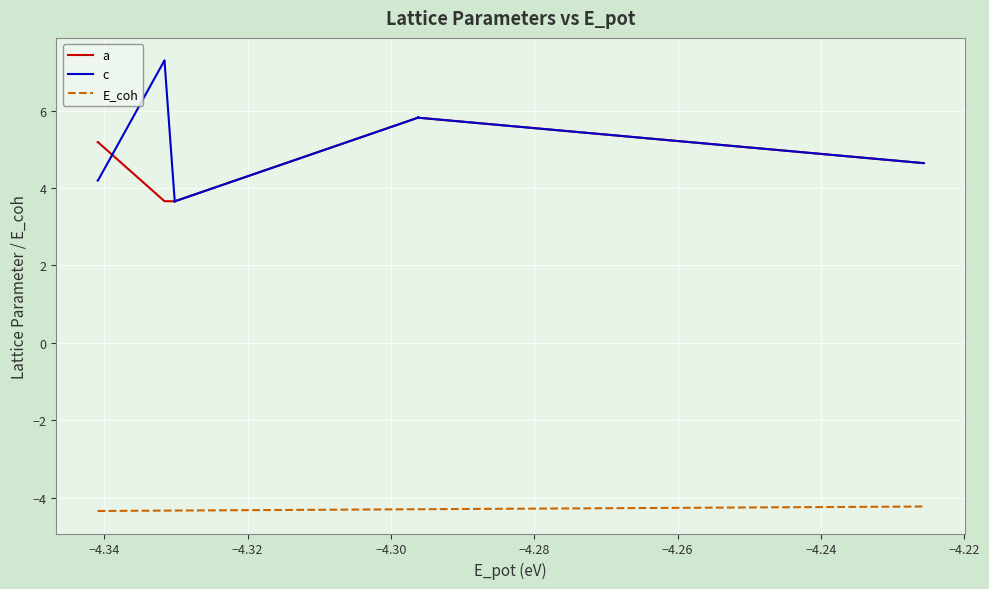

Count the number of data series in this chart.

3